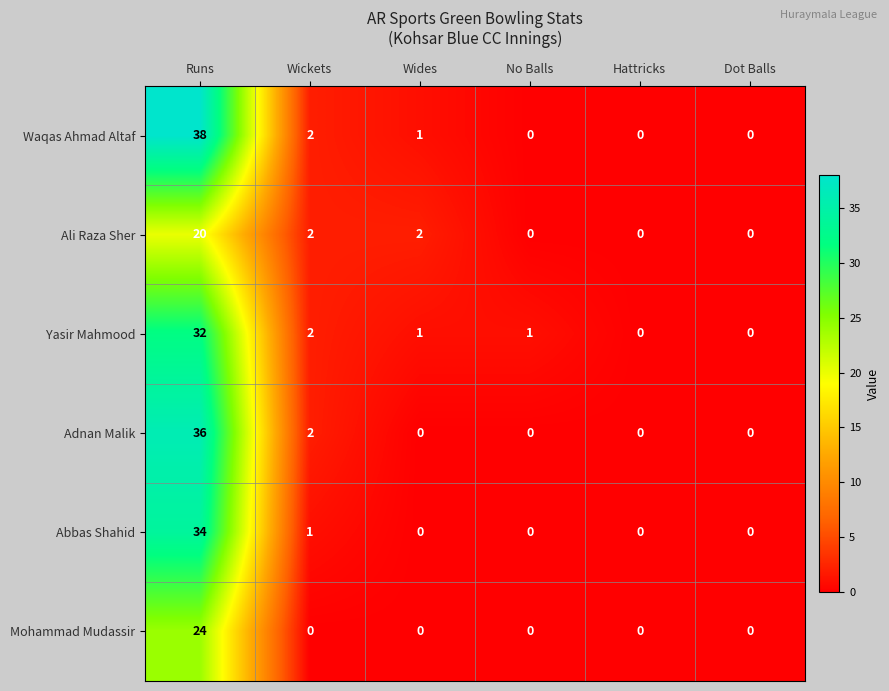

Which series has the largest total across all categories?

Waqas Ahmad Altaf